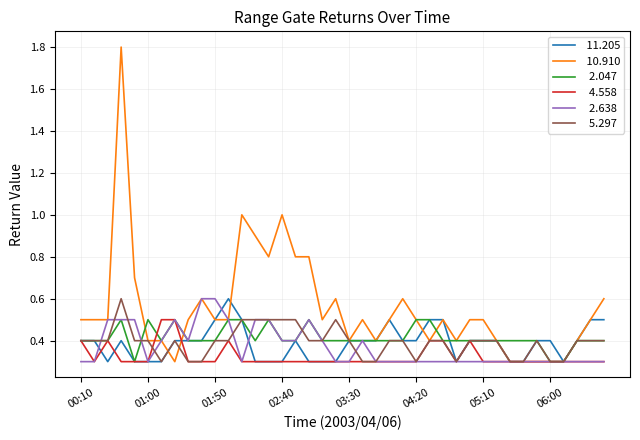

What is the minimum value shown in the chart?

0.3